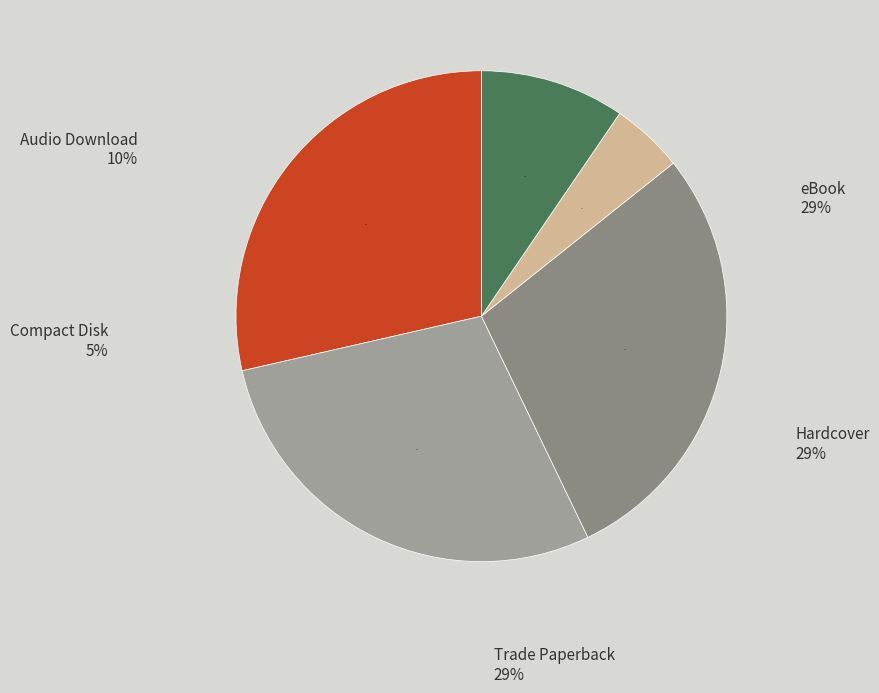

Count the number of slices in the pie.

5